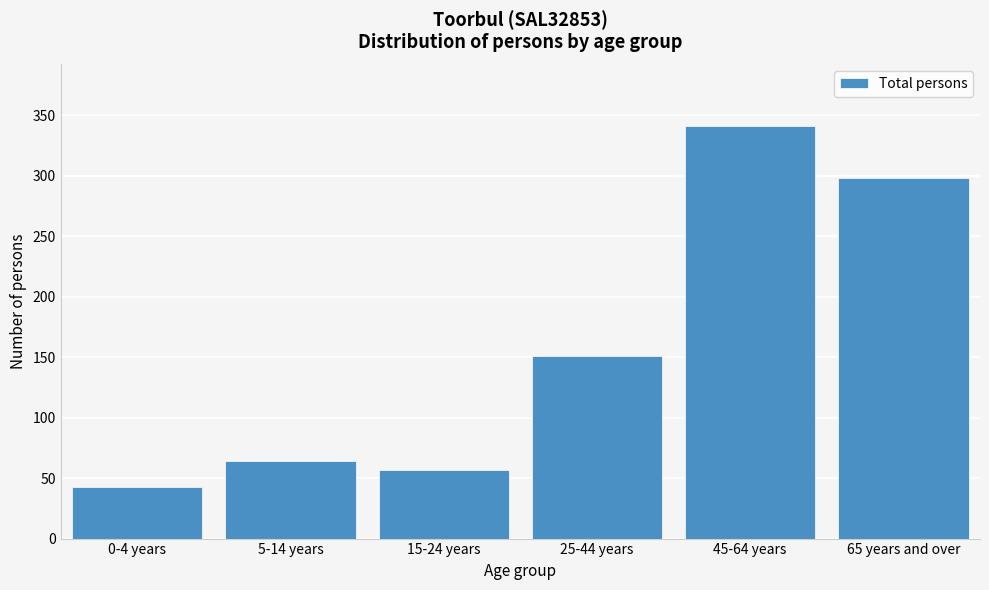

Reading right to left, list all the values displayed in this chart.

298	341	151	57	64	43